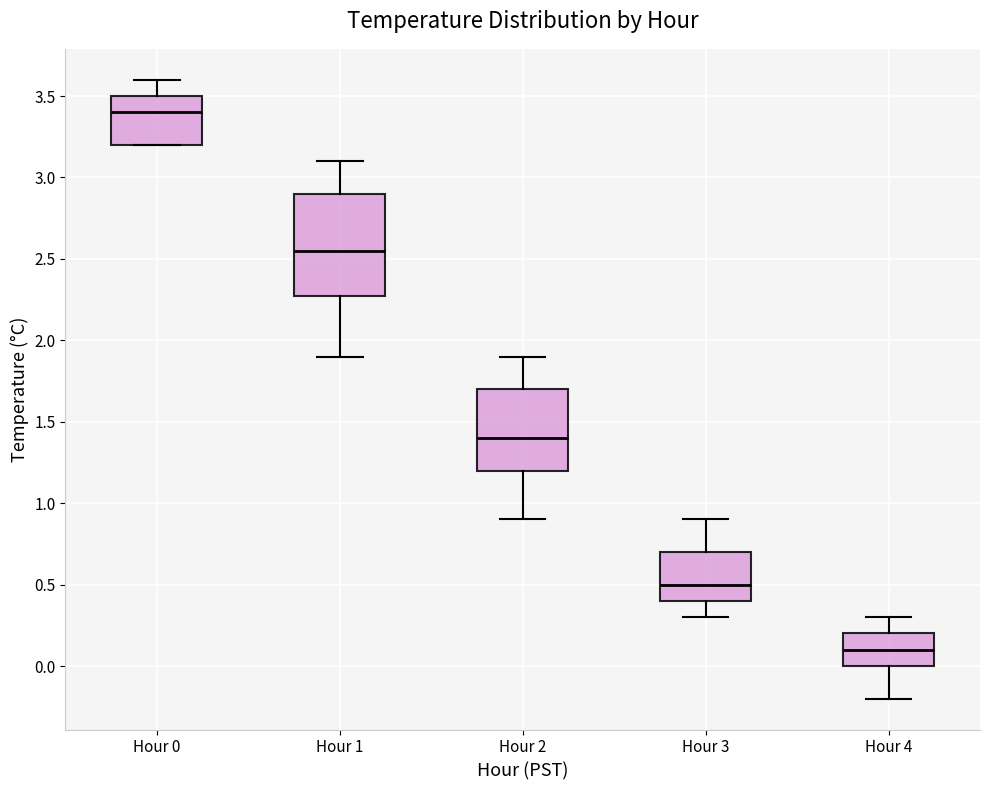

Which box has the highest median line?

Hour 0